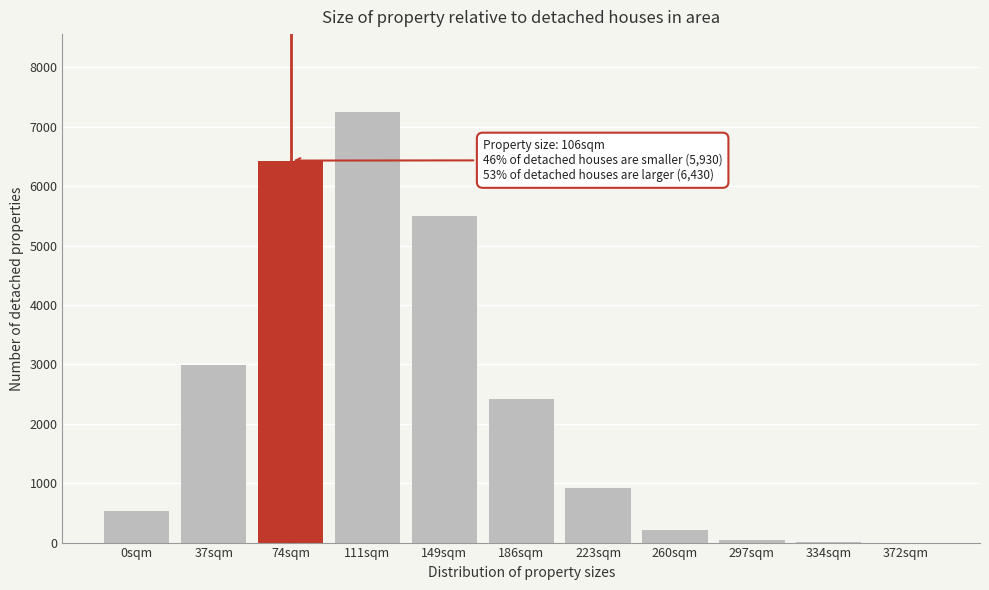

Where is the data nearest to the value 3627?

37sqm